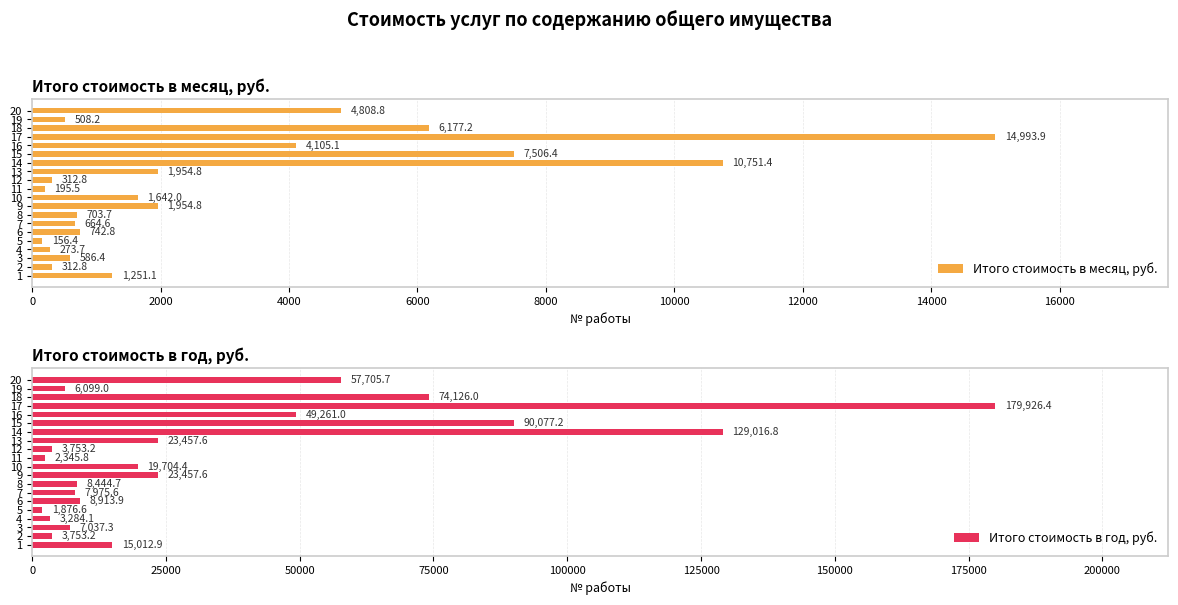

What is the average value of the Итого стоимость в месяц, руб. series?

2980.1